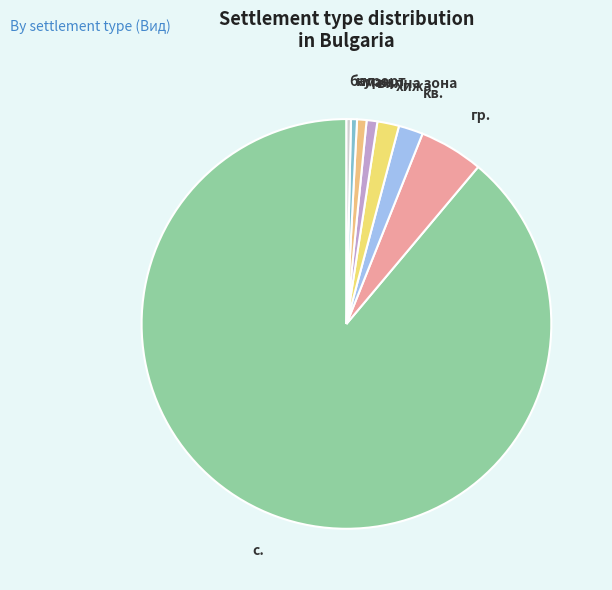

Is the sum of гр. and вилна зона greater than half?

No